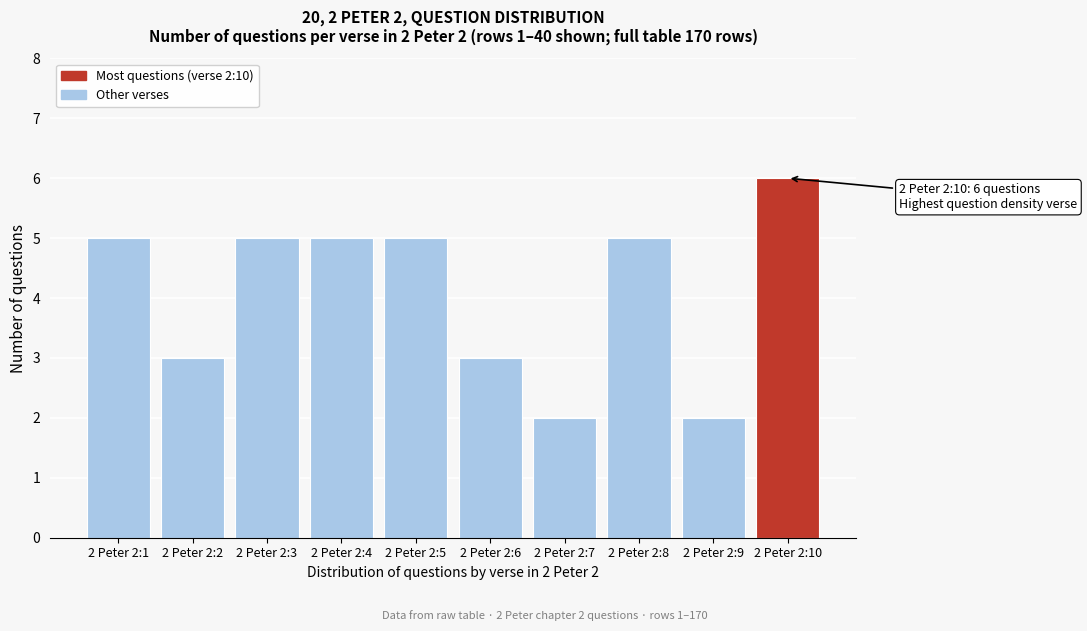

Reading left to right, extract all data points from this chart.

5	3	5	5	5	3	2	5	2	6